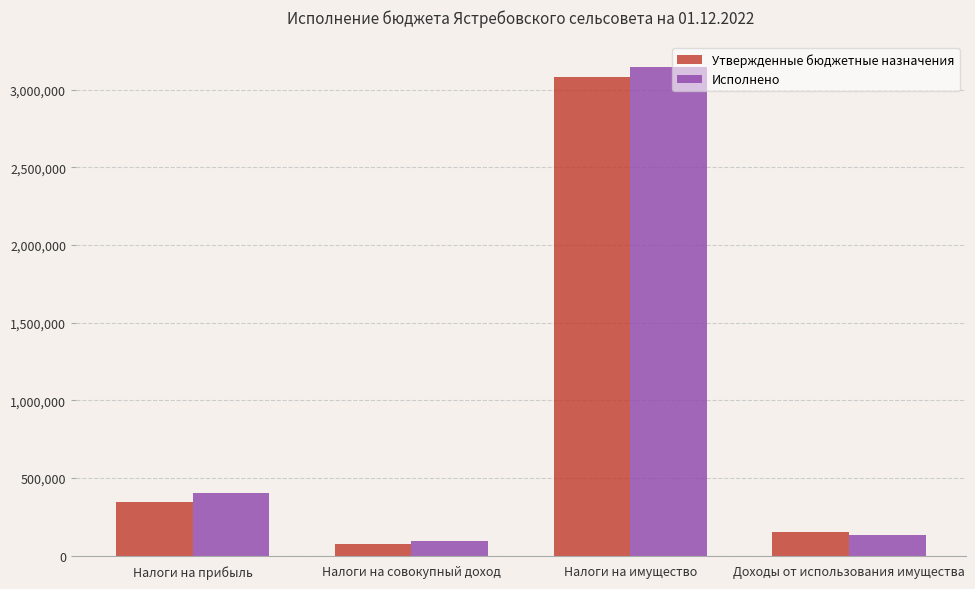

What is the sum of all Утвержденные бюджетные назначения values?

3650675.0